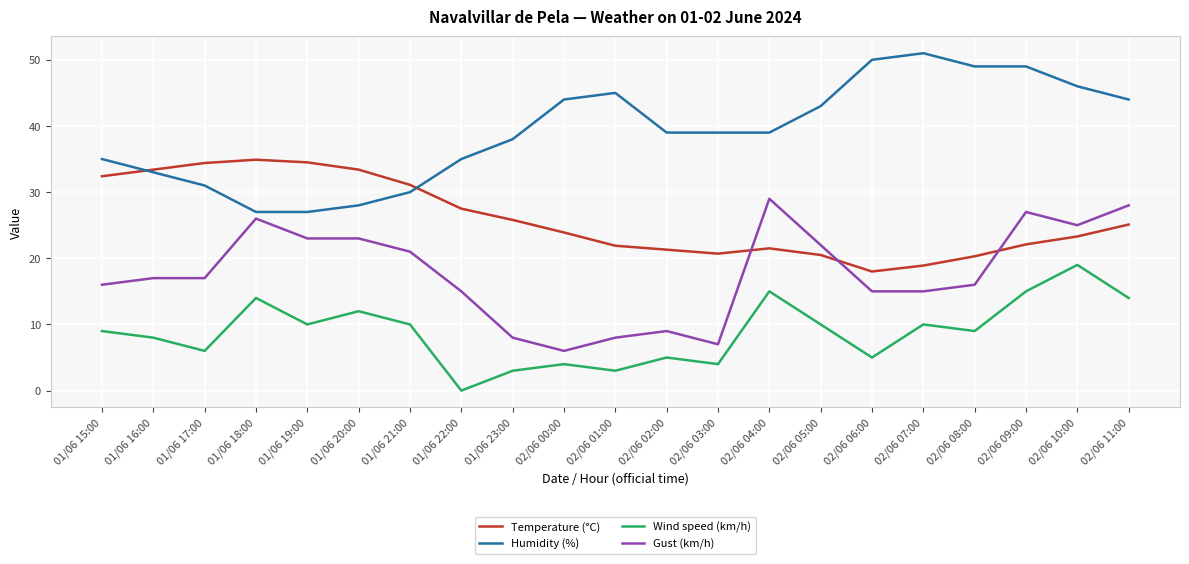

The Wind speed (km/h) series shows 10.0 at 02/06 05:00. True or false?

True